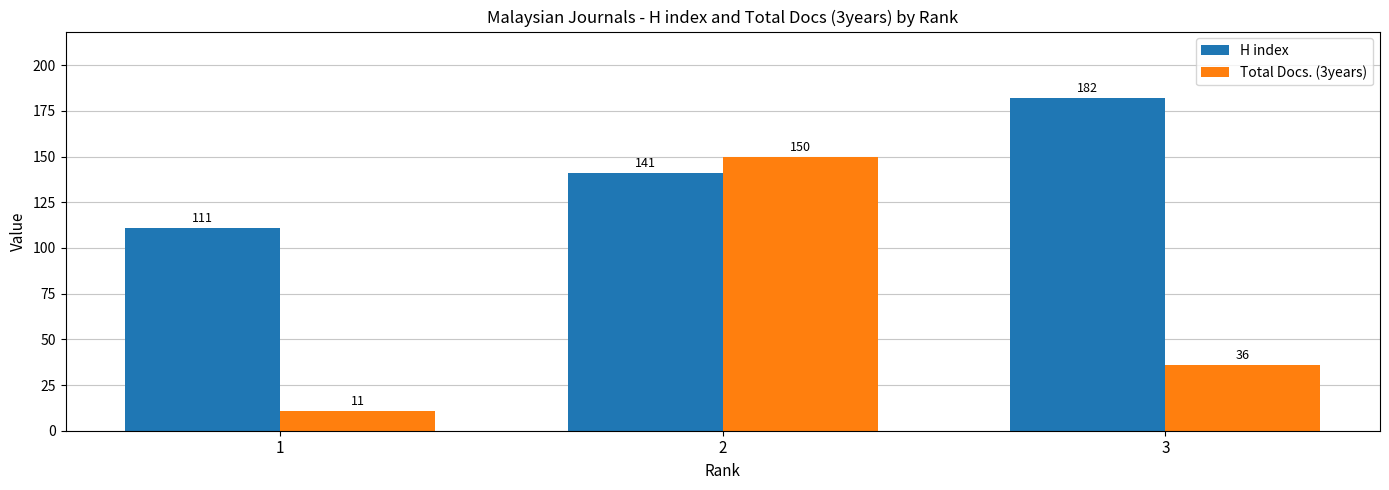

List the series in order of their peak value, lowest first.

Total Docs. (3years), H index